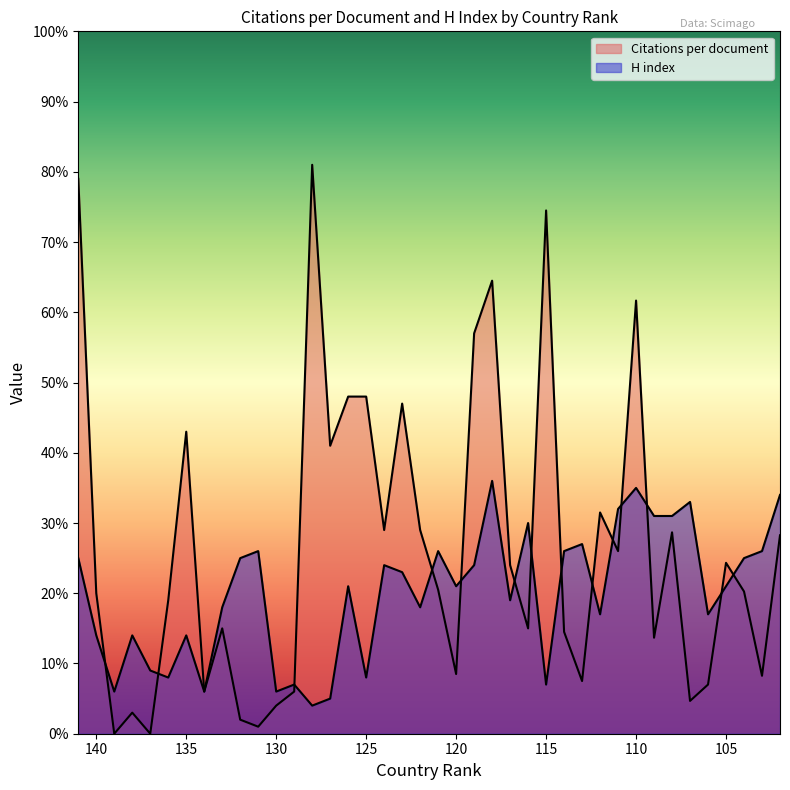

What value does the Citations per document series have at 140?

20.0